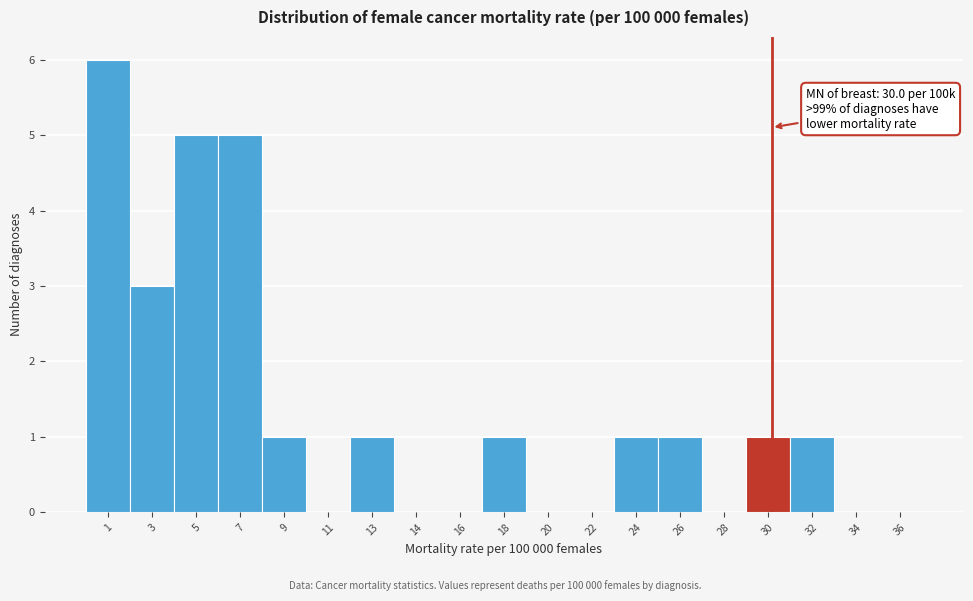

Reading right to left, what are all the values shown in this chart?

36=0	34=0	32=1	30=1	28=0	26=1	24=1	22=0	20=0	18=1	16=0	14=0	13=1	11=0	9=1	7=5	5=5	3=3	1=6